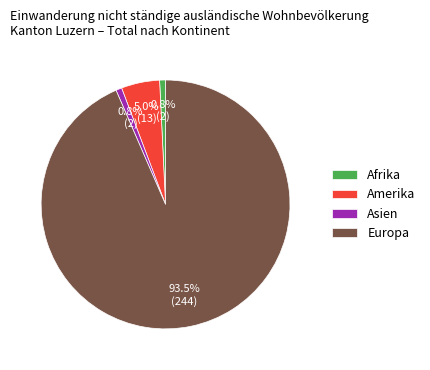

Which slice is the largest?

Europa